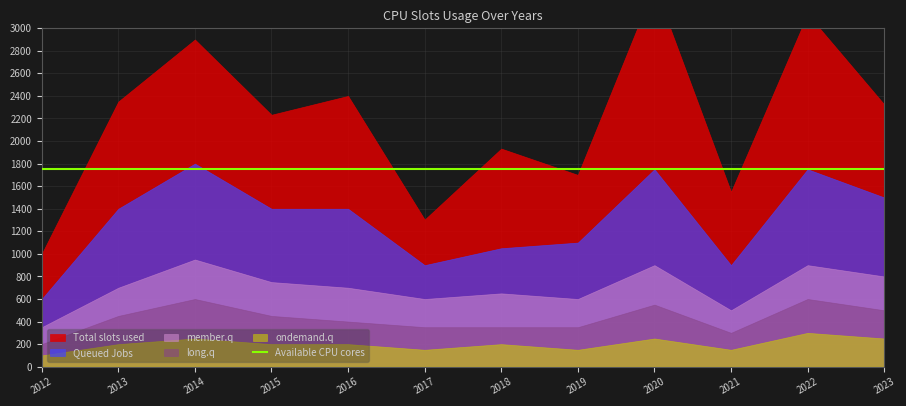

True or false: member.q and Queued Jobs intersect in this chart.

False